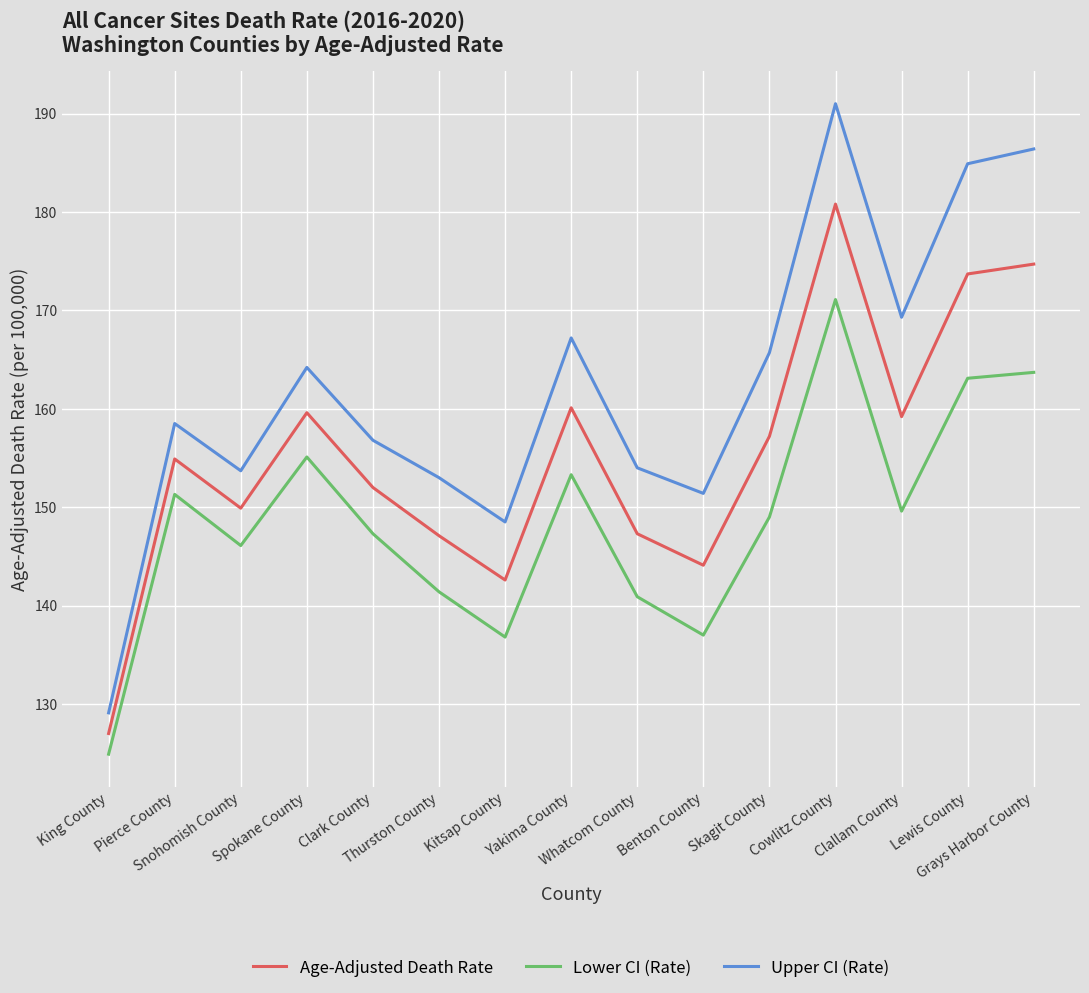

In Age-Adjusted Death Rate, how many points are lower than both neighbors (excluding endpoints)?

4